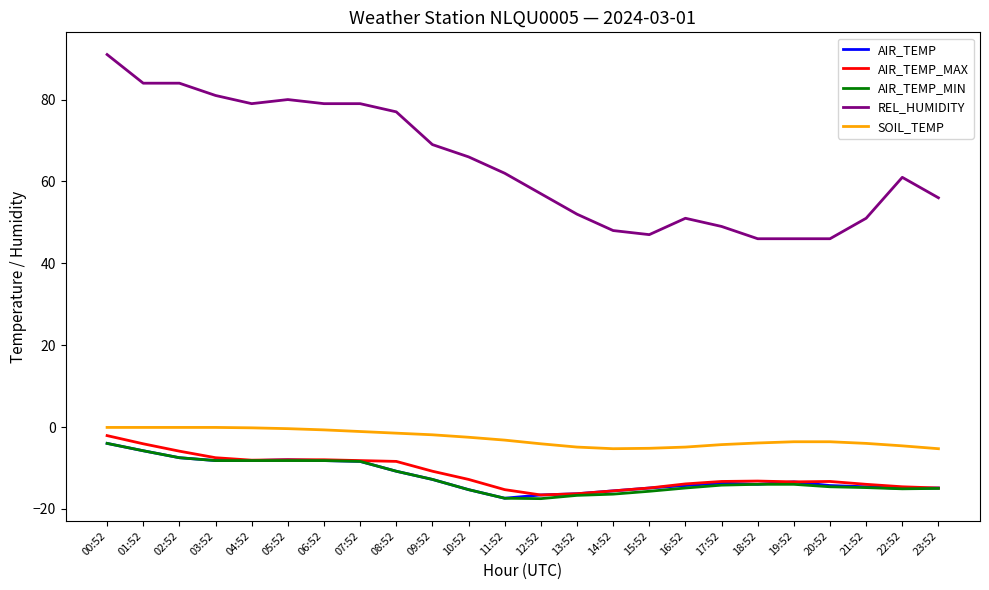

True or false: AIR_TEMP and REL_HUMIDITY cross at least once.

False